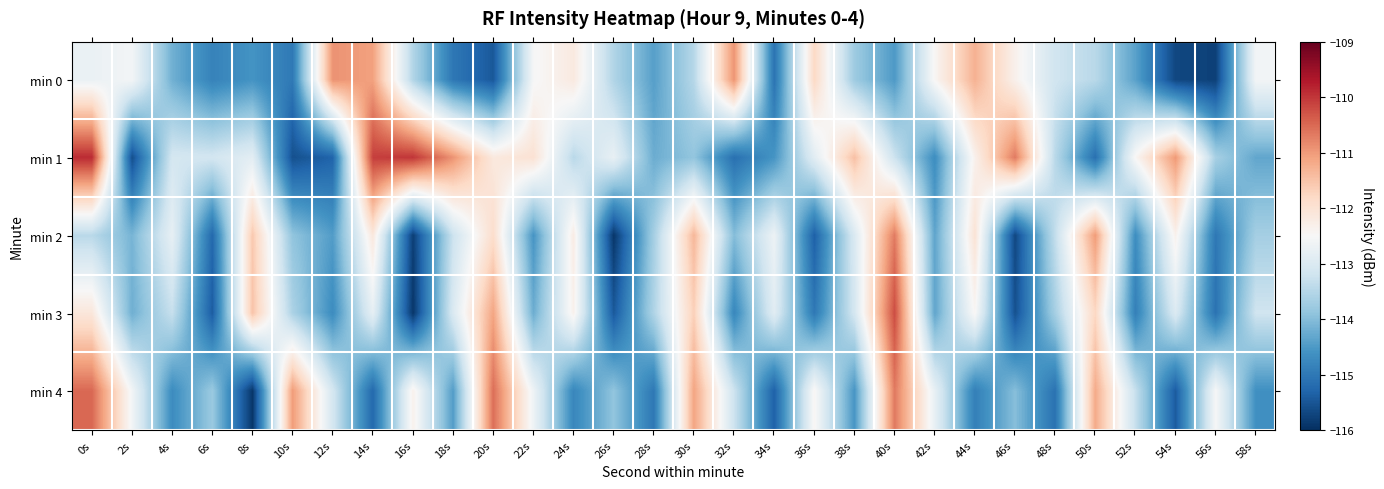

At 54s, list the series in order from smallest to largest.

min 0, min 4, min 3, min 2, min 1